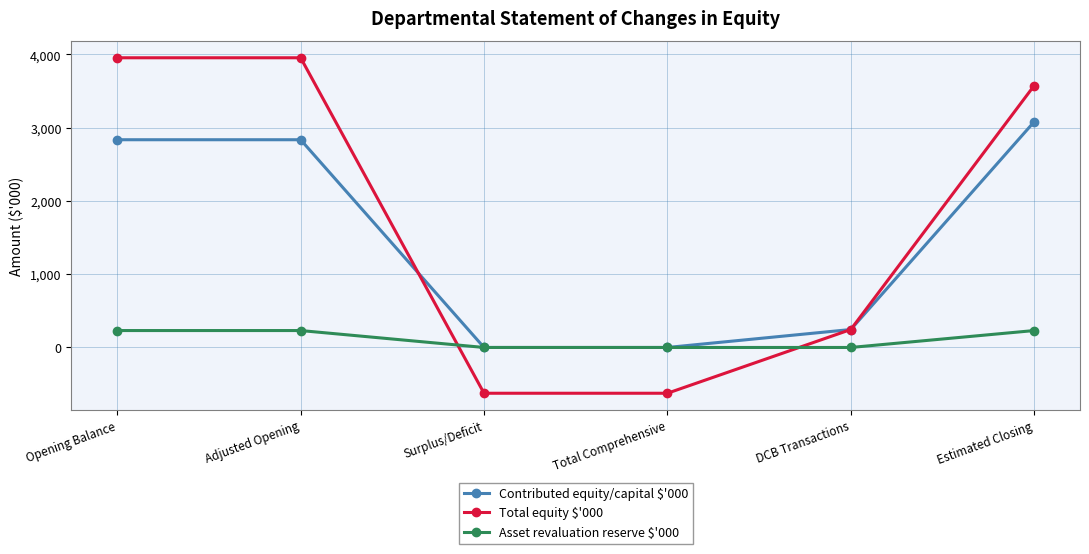

Where does the Total equity $'000 series first go above 3575?

Opening Balance